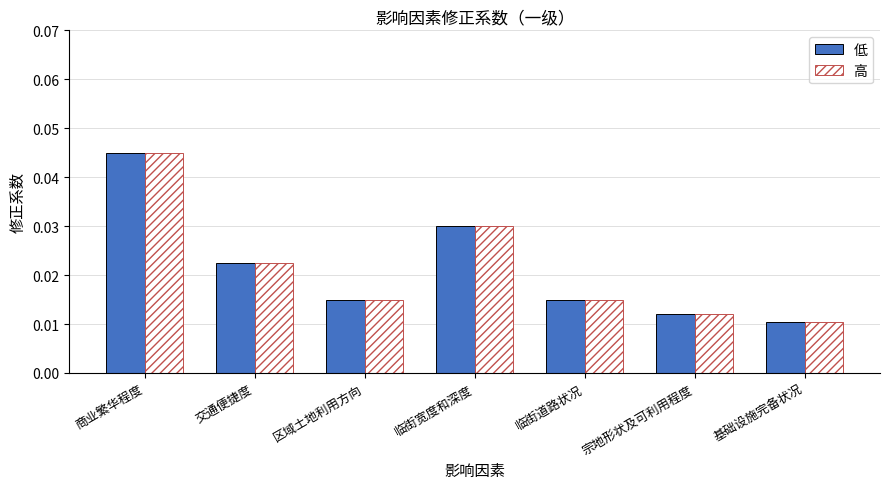

What is the label of the 2nd bar from the right?

宗地形状及可利用程度